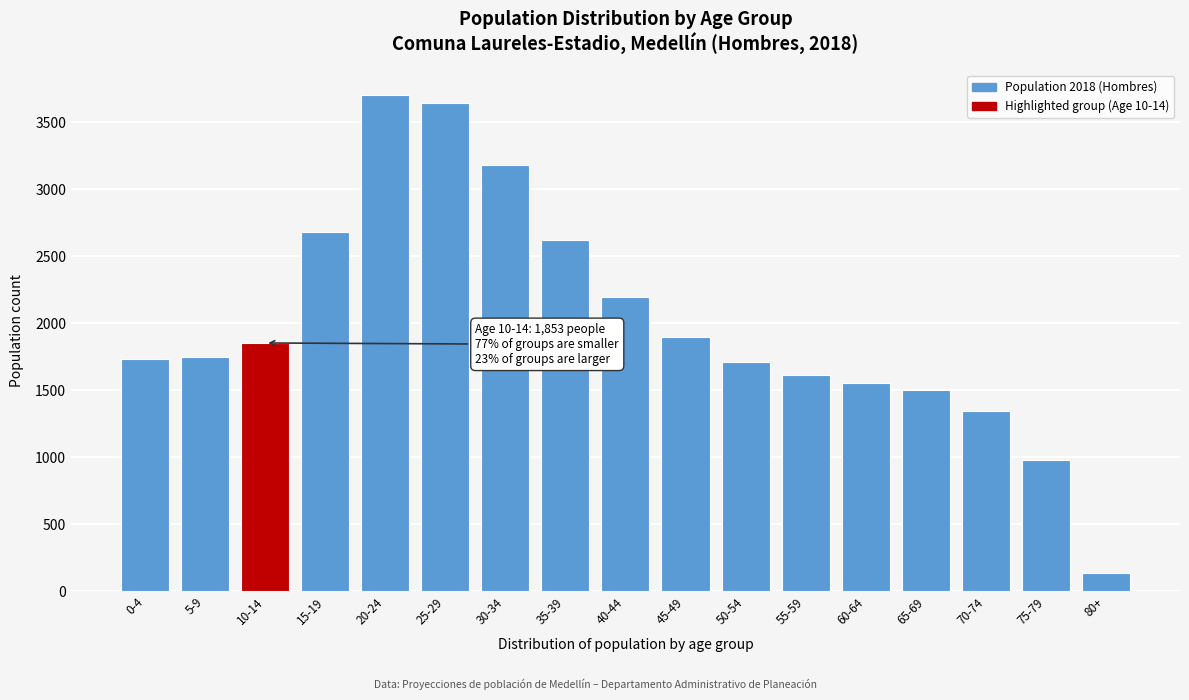

Reading right to left, transcribe all the data shown in this chart.

80+=138	75-79=980	70-74=1348	65-69=1503	60-64=1557	55-59=1611	50-54=1713	45-49=1895	40-44=2193	35-39=2618	30-34=3178	25-29=3641	20-24=3705	15-19=2683	10-14=1853	5-9=1749	0-4=1730